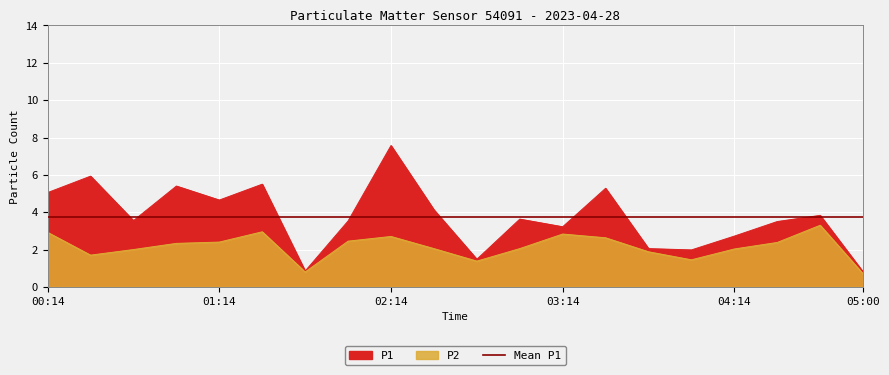

What value does the P2 series have at 01:29?

3.0